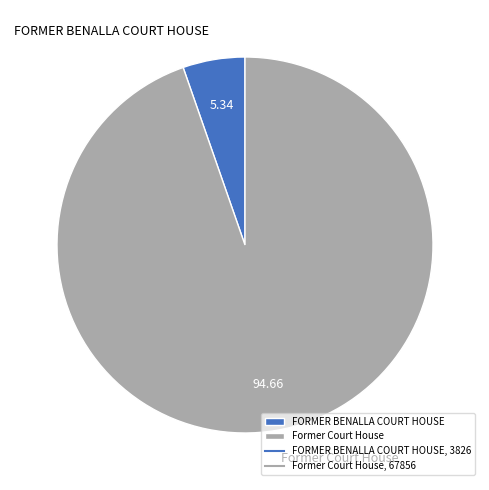

Rank the categories by value from lowest to highest.

FORMER BENALLA COURT HOUSE, Former Court House